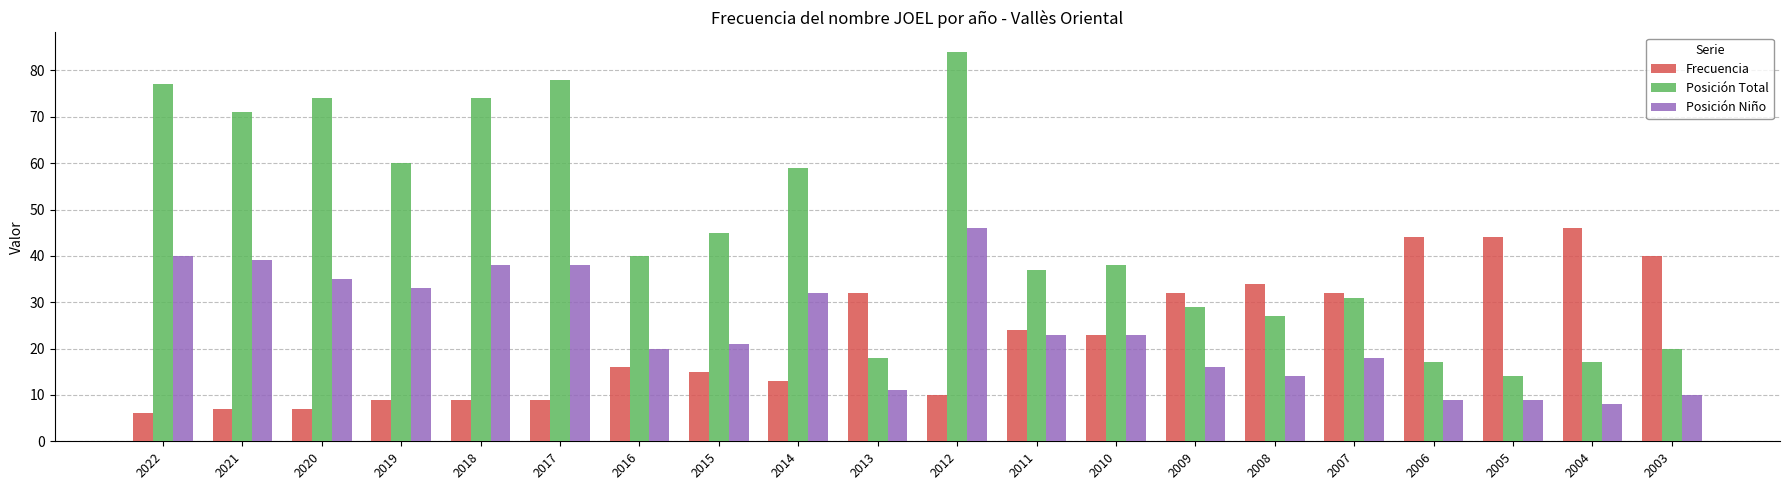

What is the average value of the Frecuencia series?

23